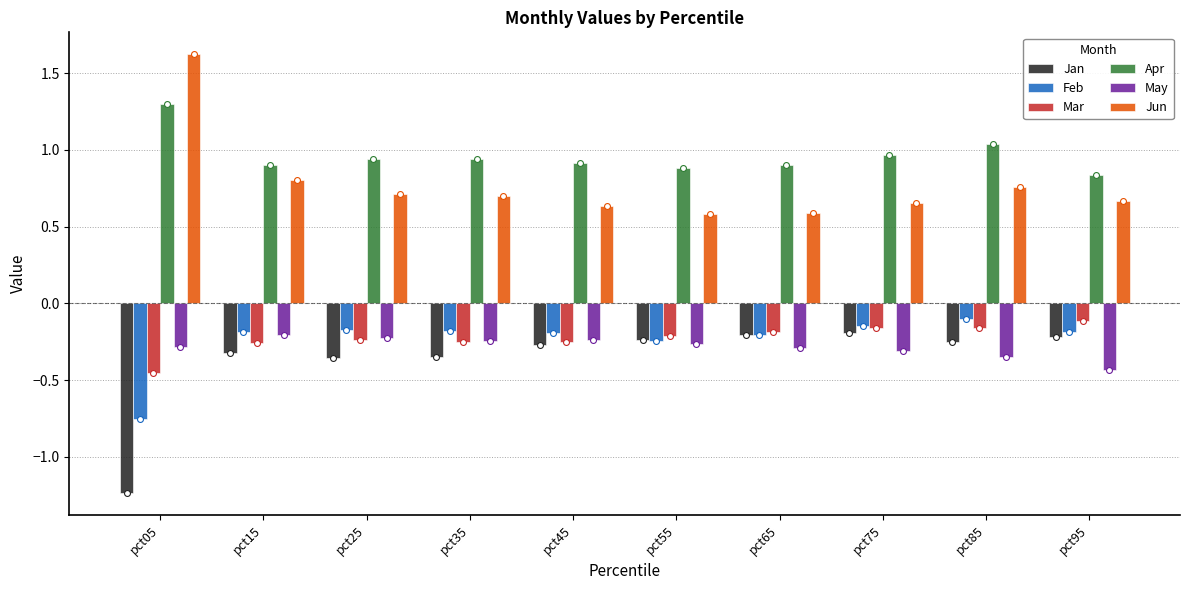

Is the value of Jun at pct25 greater than the value of May at pct45?

Yes